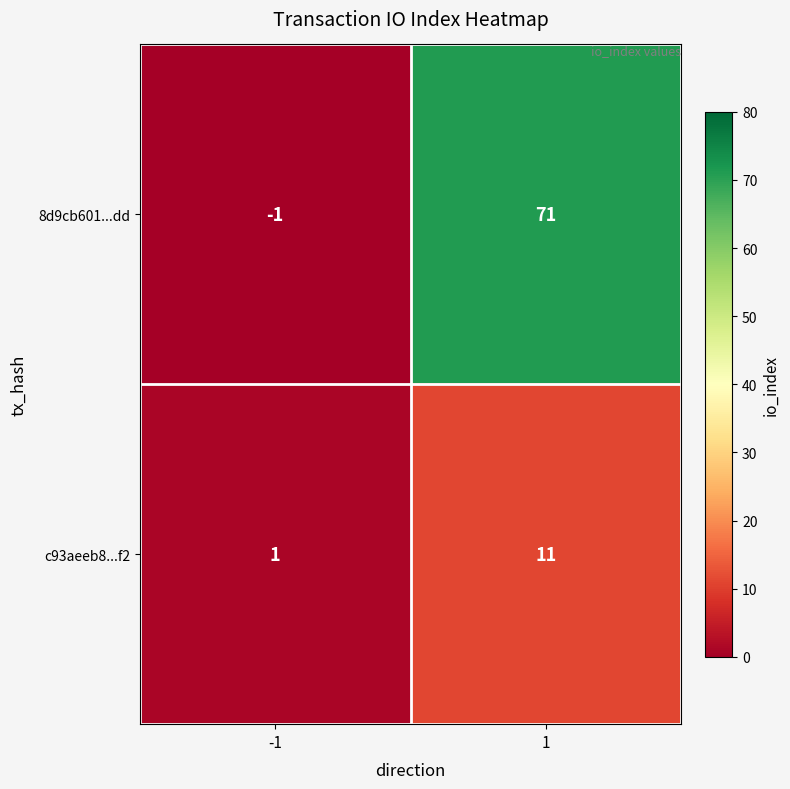

Is the value of c93aeeb8...f2 at -1 greater than the value of 8d9cb601...dd at 1?

No